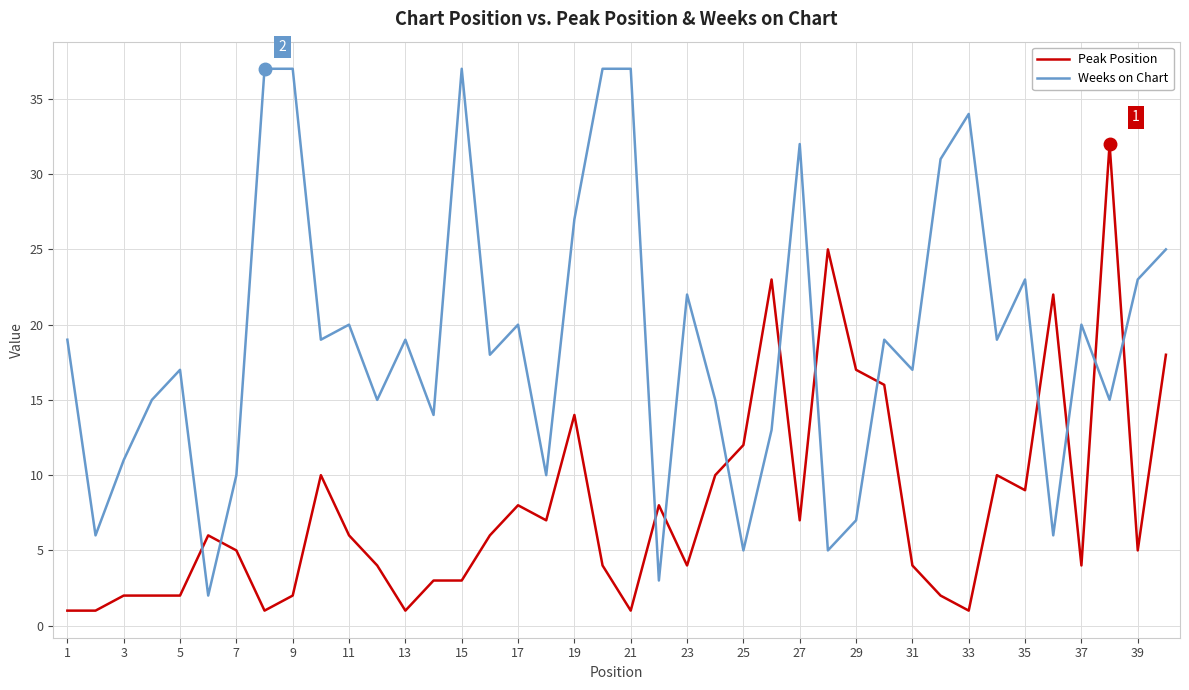

How many interior local valleys does the Weeks on Chart series have?

14